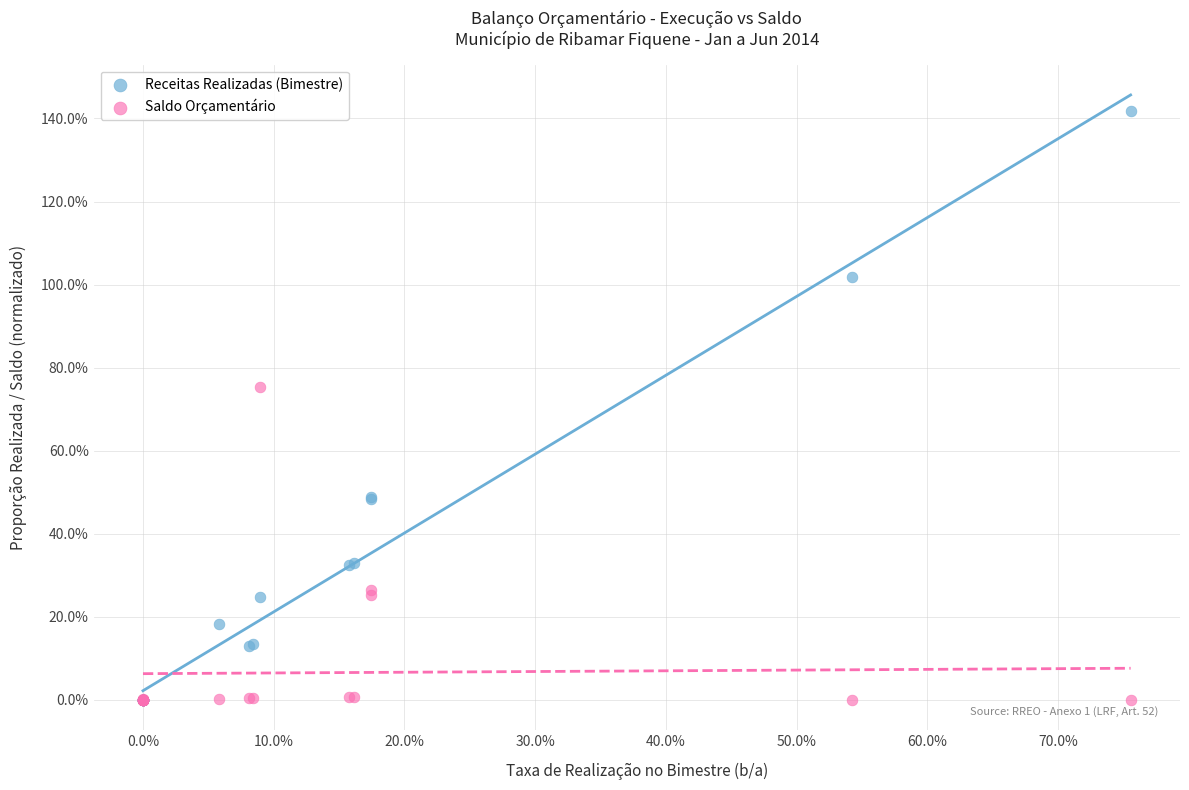

What are all the series names shown in the legend?

Receitas Realizadas (Bimestre), Saldo Orçamentário